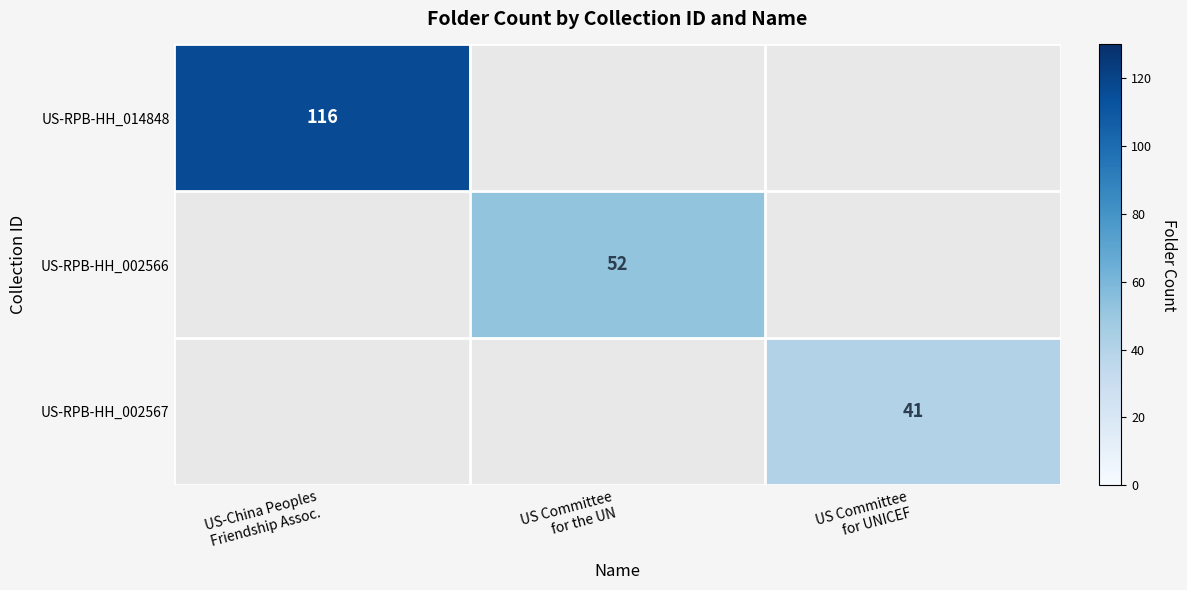

What is the minimum value shown in the chart?

41.0